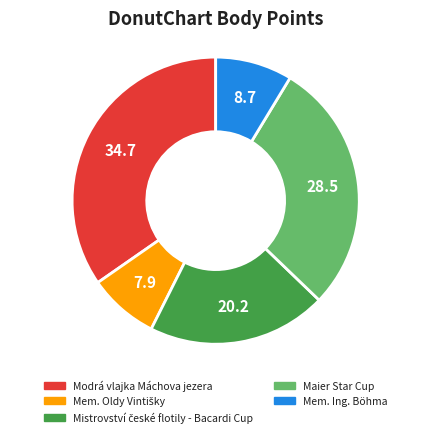

How many segments does this pie chart have?

5